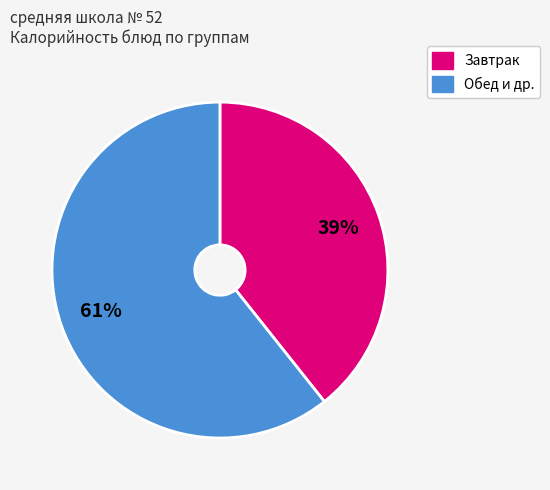

To the nearest percent, what is the average slice percentage?

50%